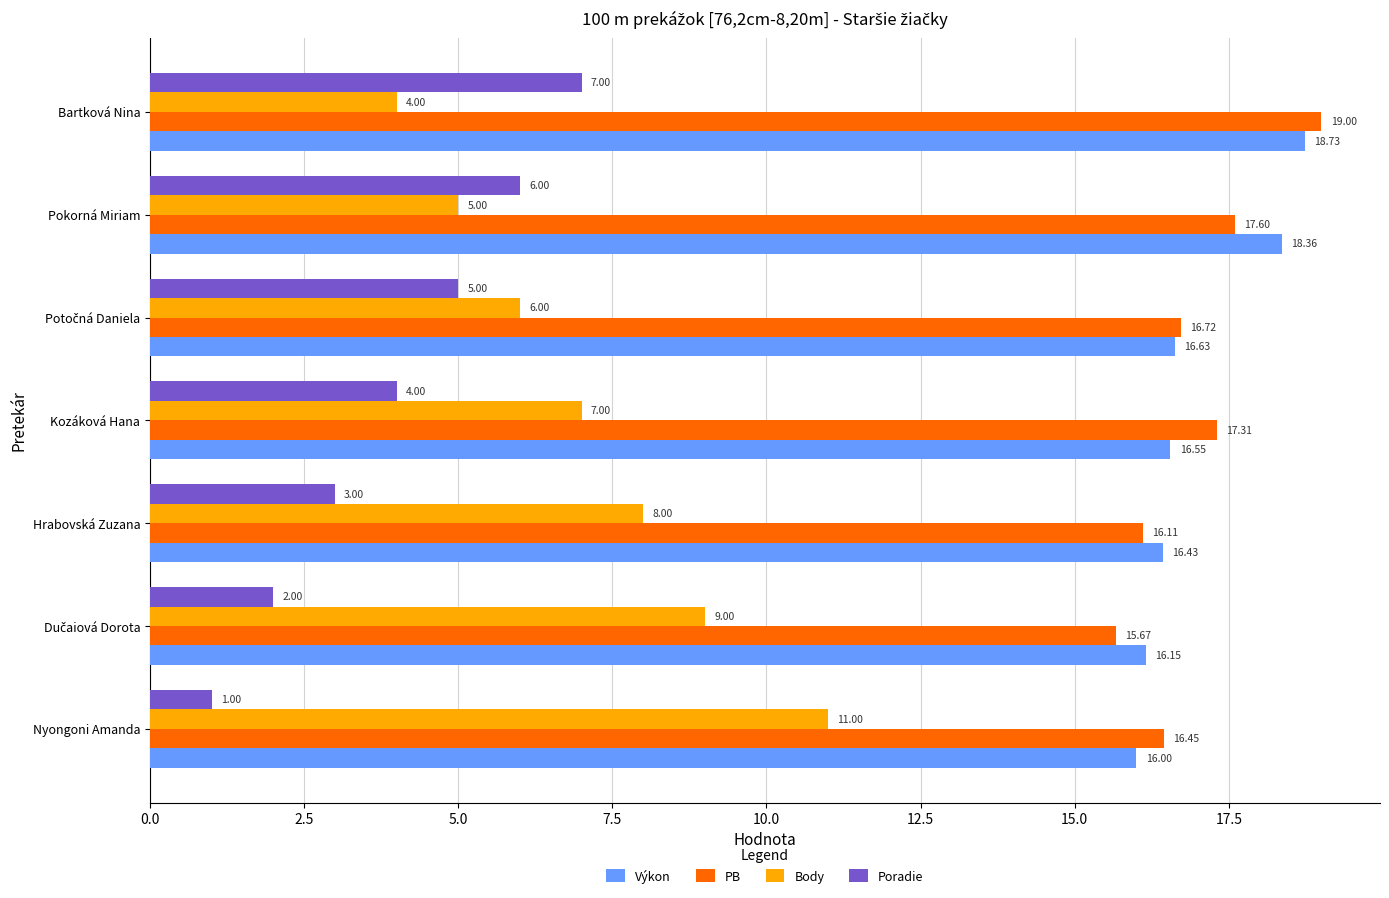

What are all the series names shown in the legend?

Výkon, PB, Body, Poradie